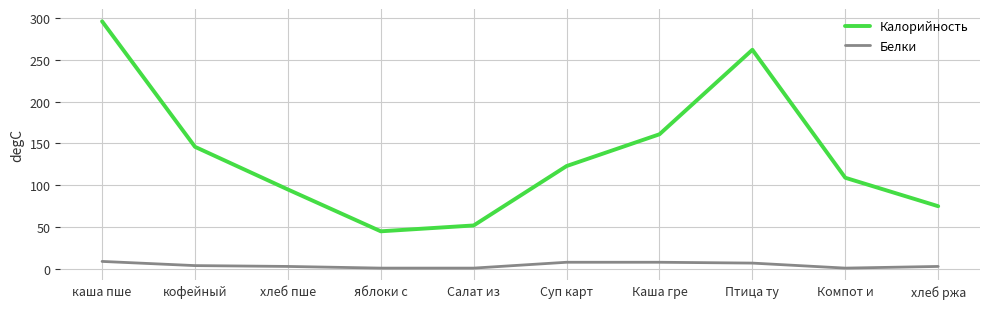

Is the value of Калорийность at Салат из greater than the value of Белки at Каша гре?

Yes